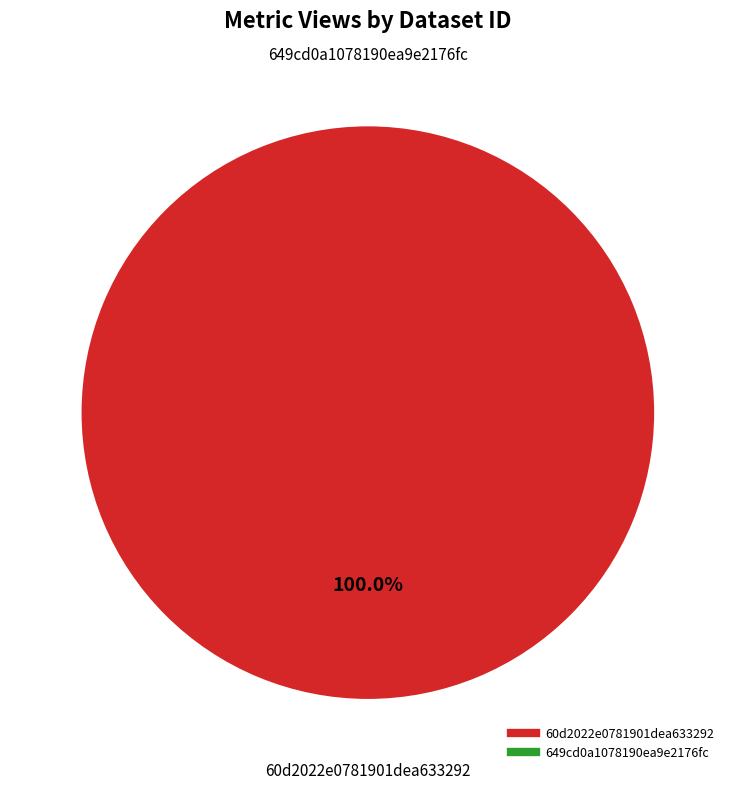

Is 60d2022e0781901dea633292 the majority of the pie?

Yes